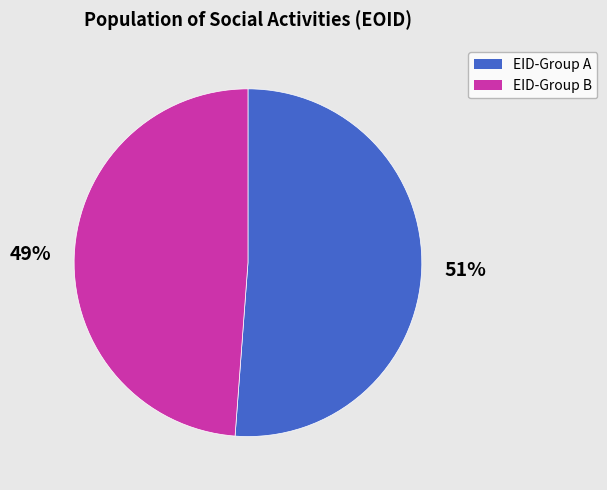

Does any single category account for the majority?

Yes